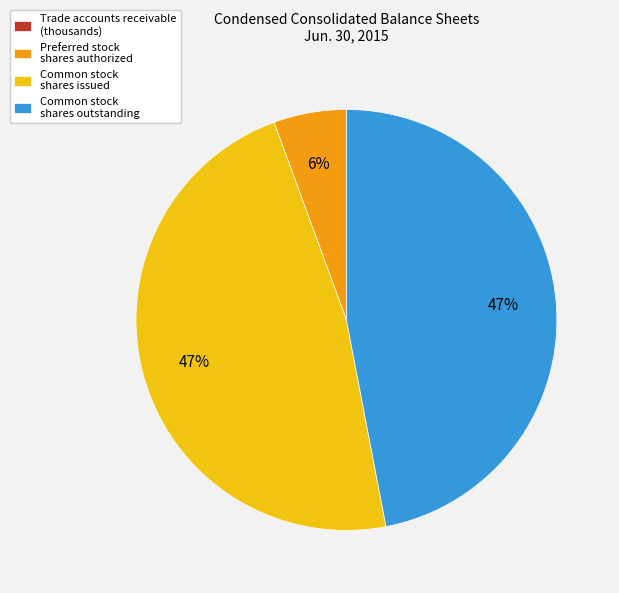

To the nearest percent, what is the combined percentage of Preferred stock shares authorized and Common stock shares issued?

53%